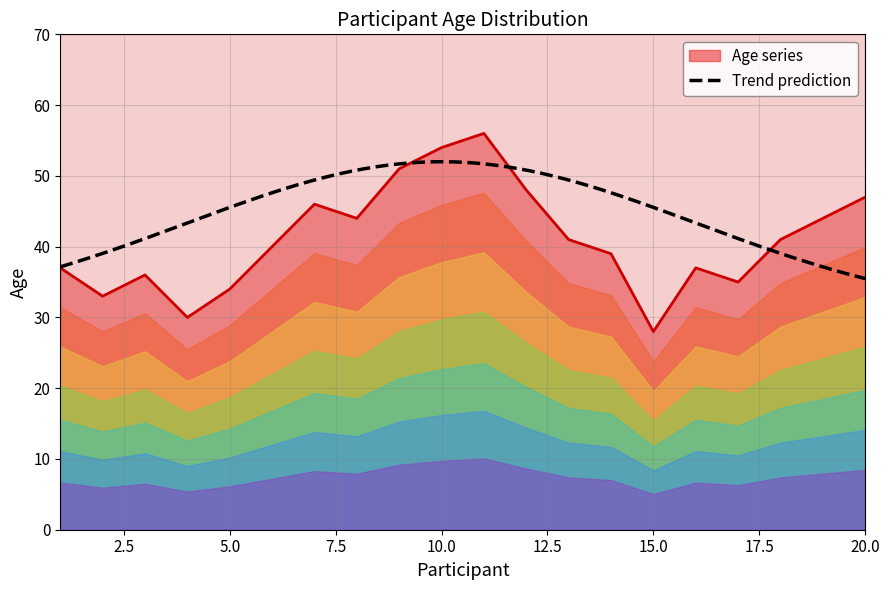

True or false: the data has more than 2 interior local peaks.

True